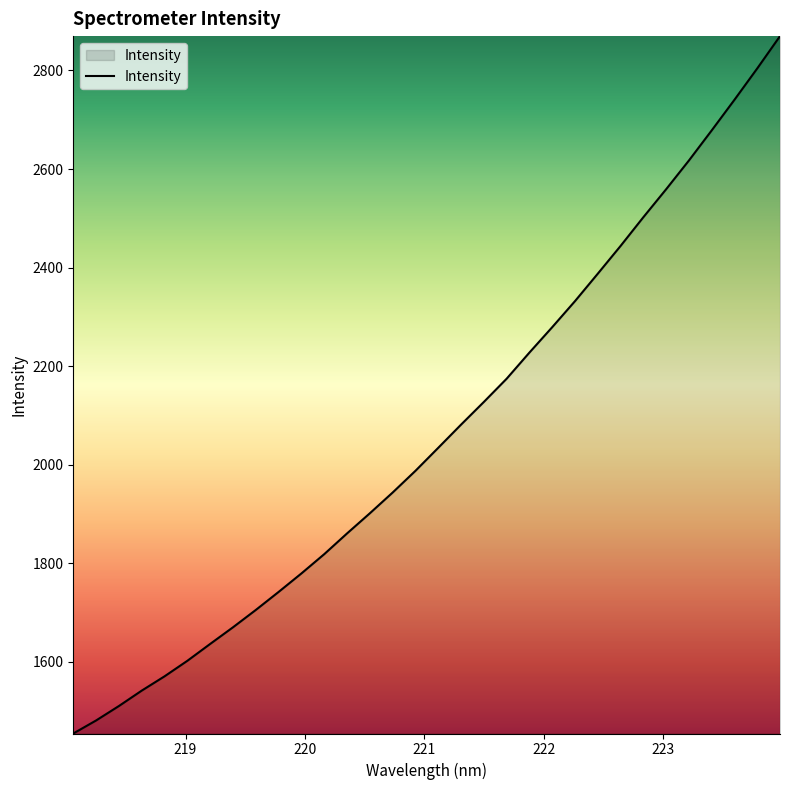

What is the greatest value displayed?

2869.7